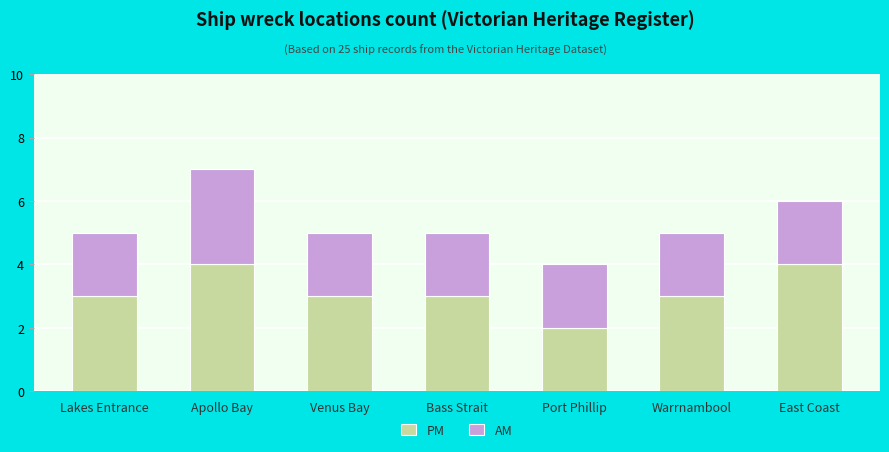

At which category is the sum across all series the highest?

Apollo Bay